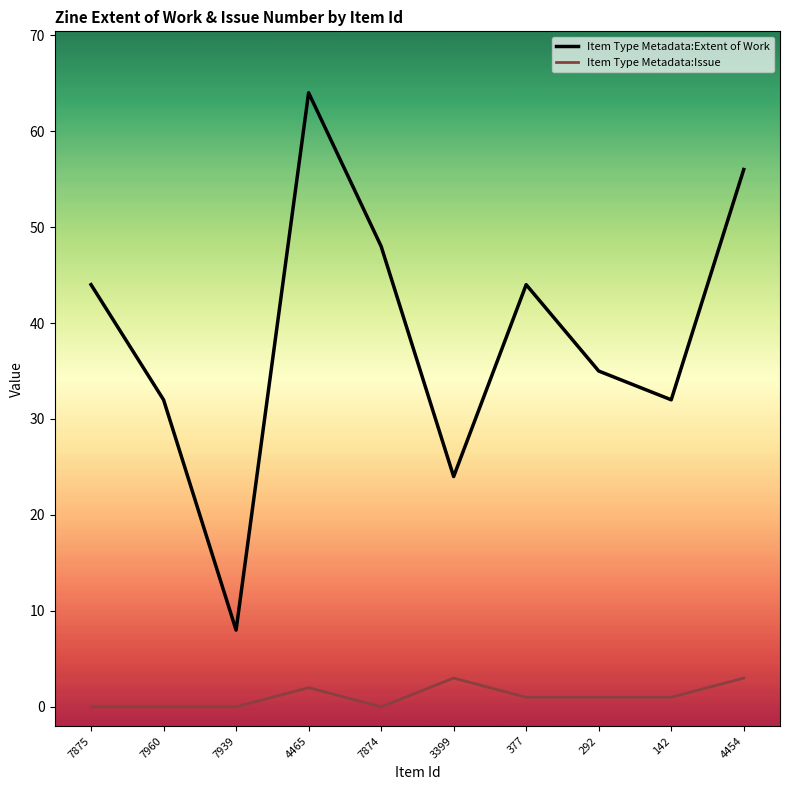

Is this an area chart (filled region under the line)?

No